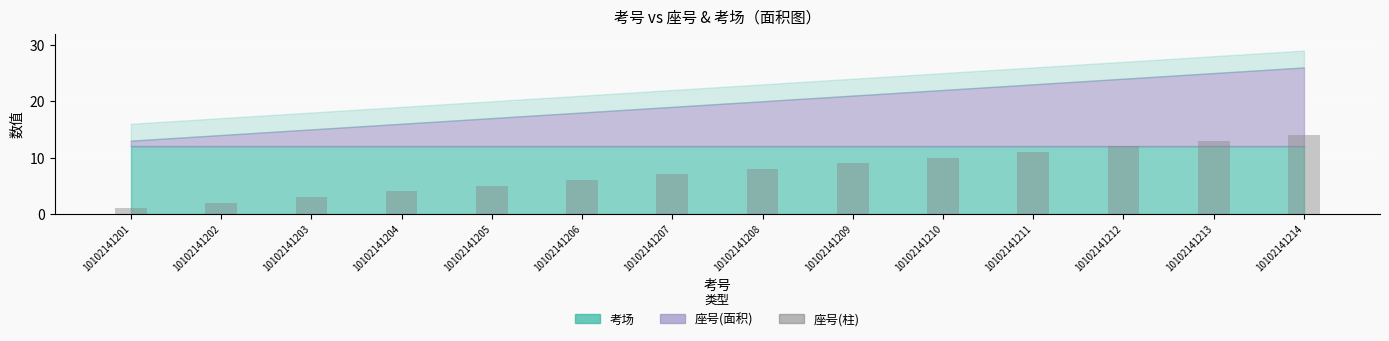

Which has a higher value, 10102141211 or 10102141209?

10102141211